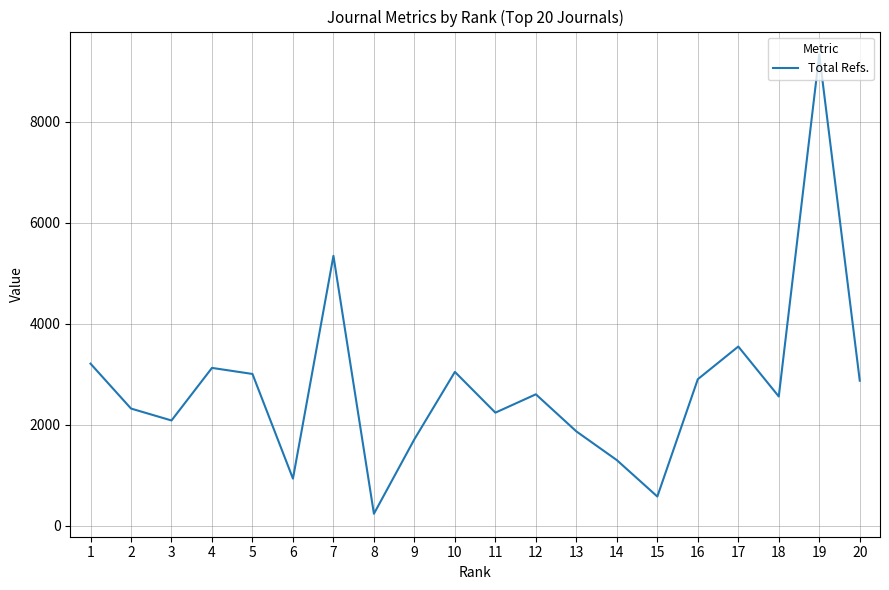

Is it true that the value at 10 is 3044?

True